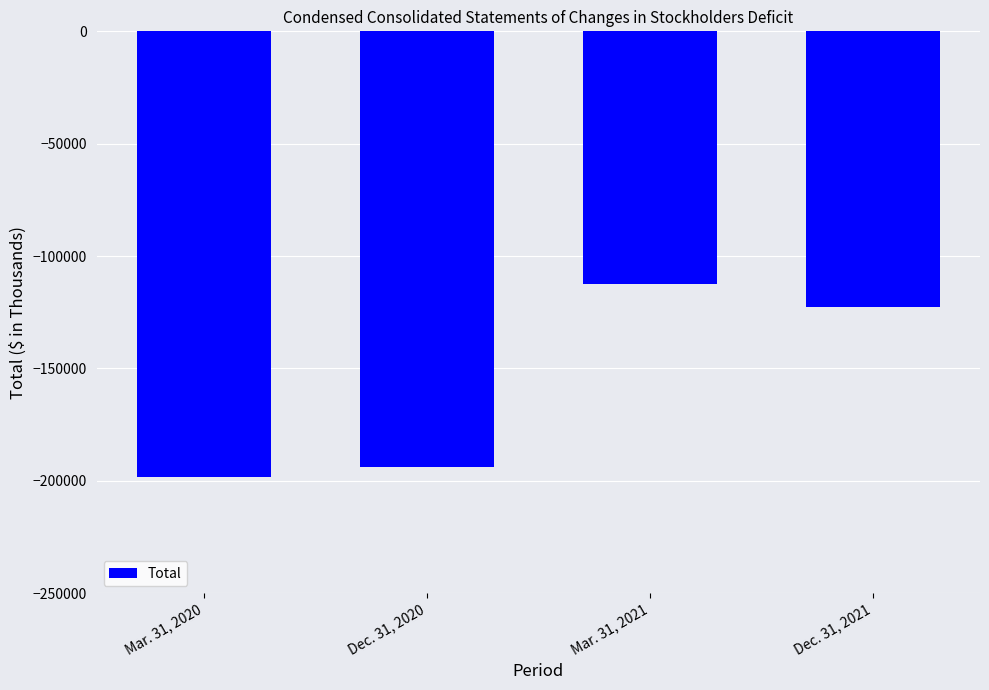

List the labels in order of value, largest first.

Mar. 31, 2021, Dec. 31, 2021, Dec. 31, 2020, Mar. 31, 2020